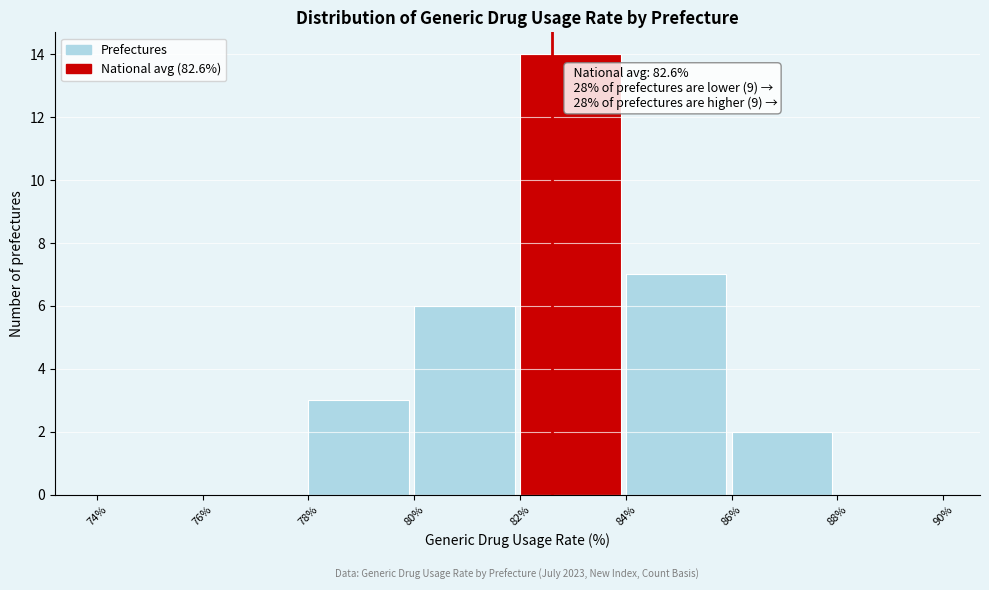

Over which range of the x-axis is the bar tallest?

82% to 84%